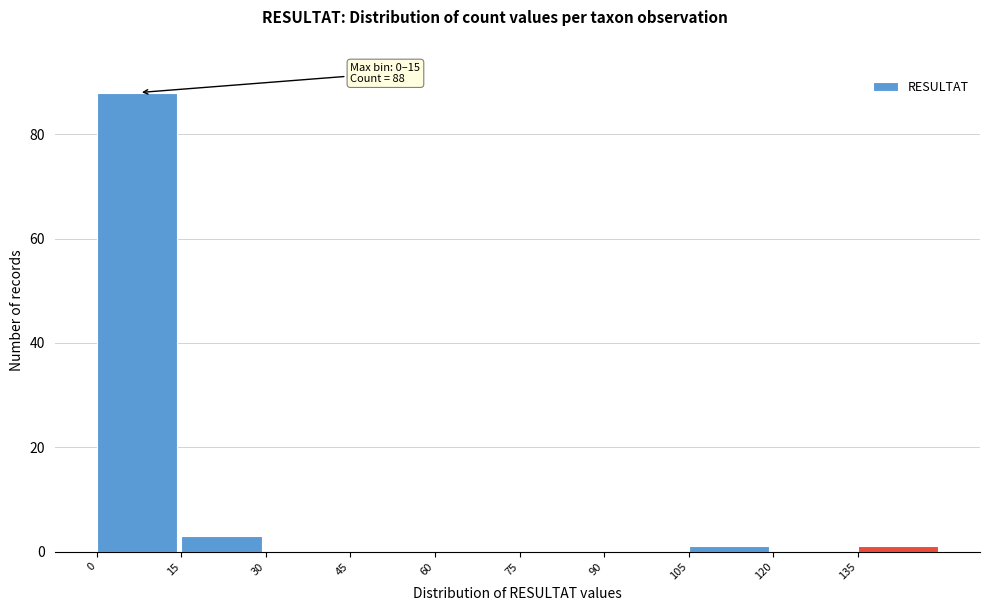

Which range on the x-axis has the tallest bar?

0 to 15